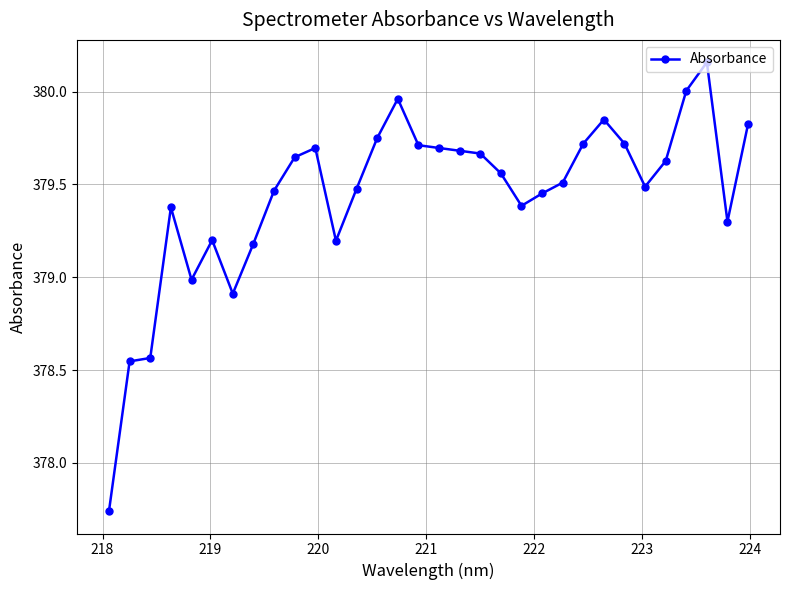

What is the sum of all values?

12142.1